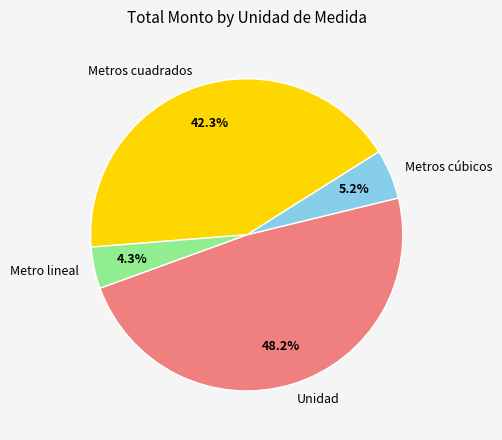

How many slices are in this pie chart?

4